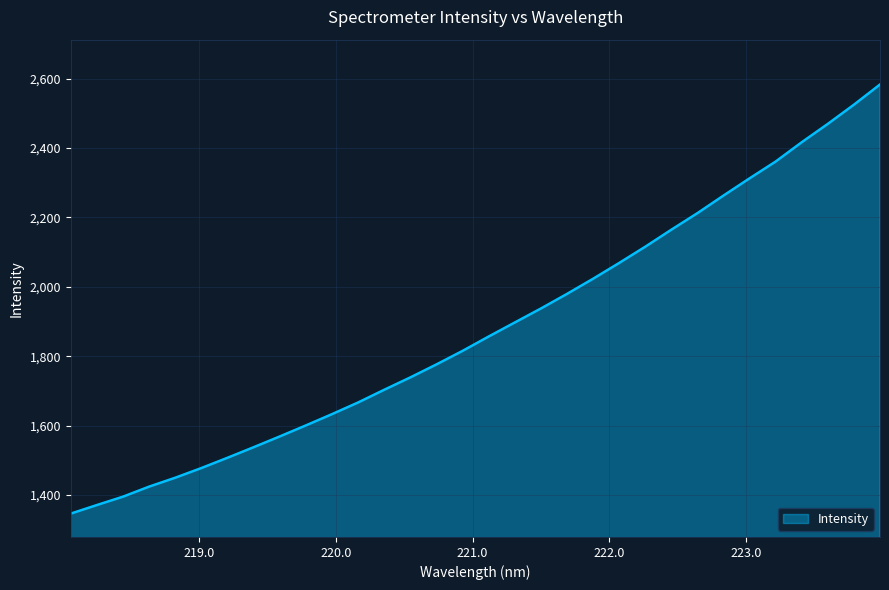

What is the maximum value shown in the chart?

2582.9